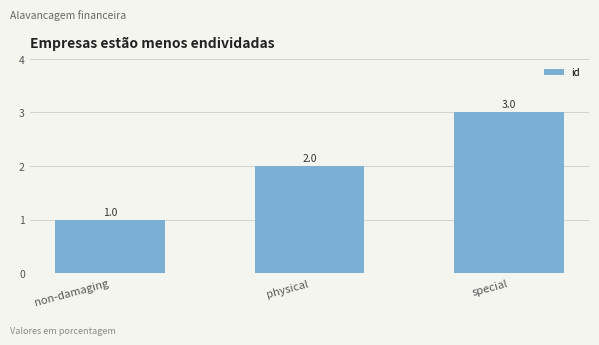

Where is the data nearest to the value 2?

physical